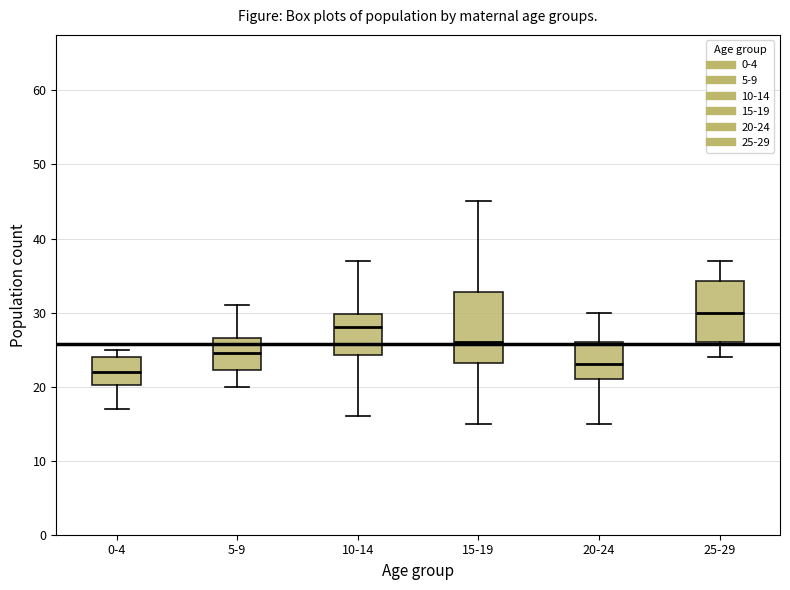

Comparing the boxes themselves (not the whiskers), which one is the tallest?

15-19